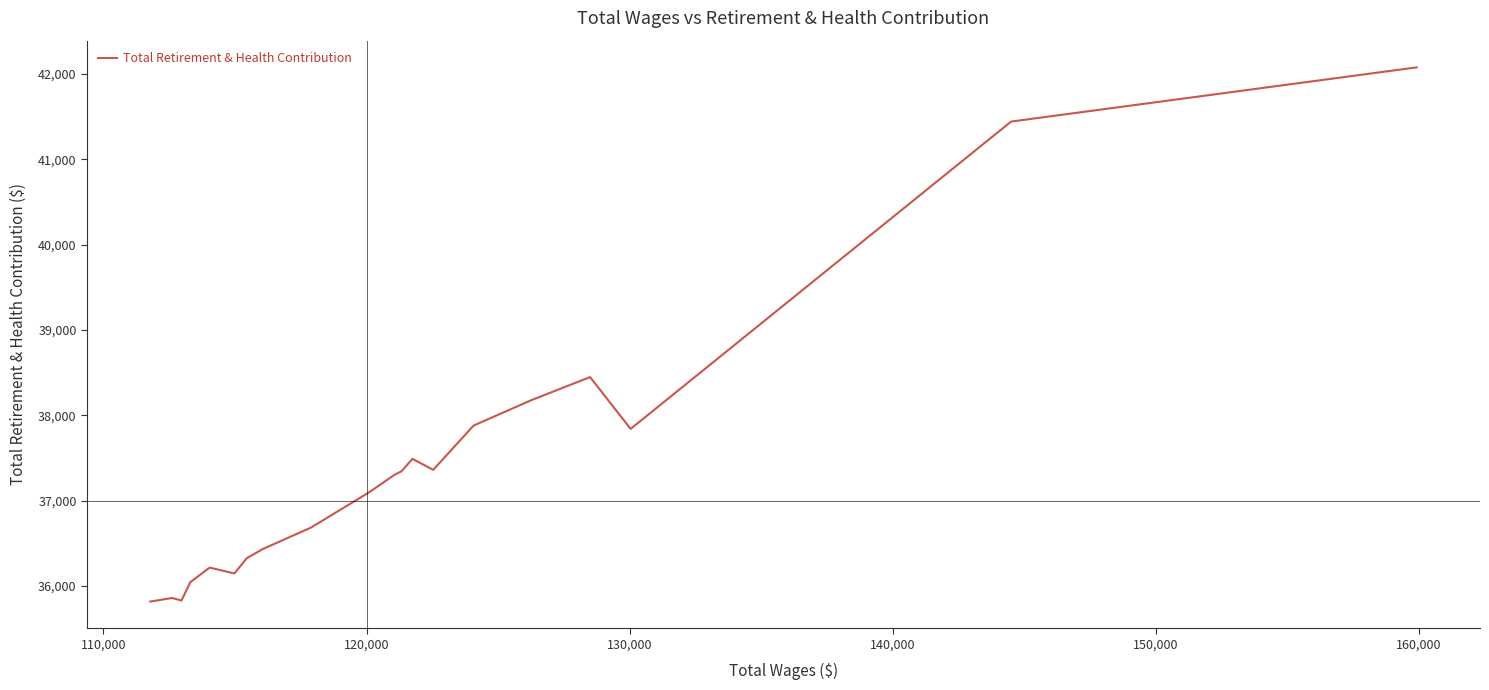

Count the number of categories in the chart.

20